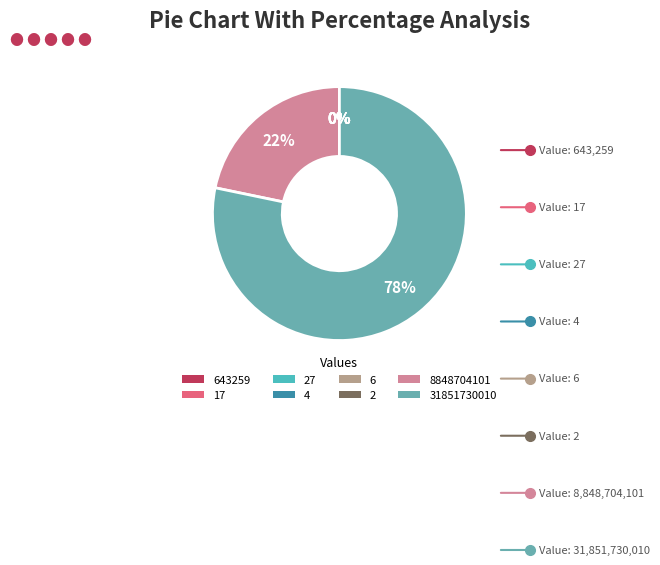

Which slice represents more than half of the pie?

31851730010